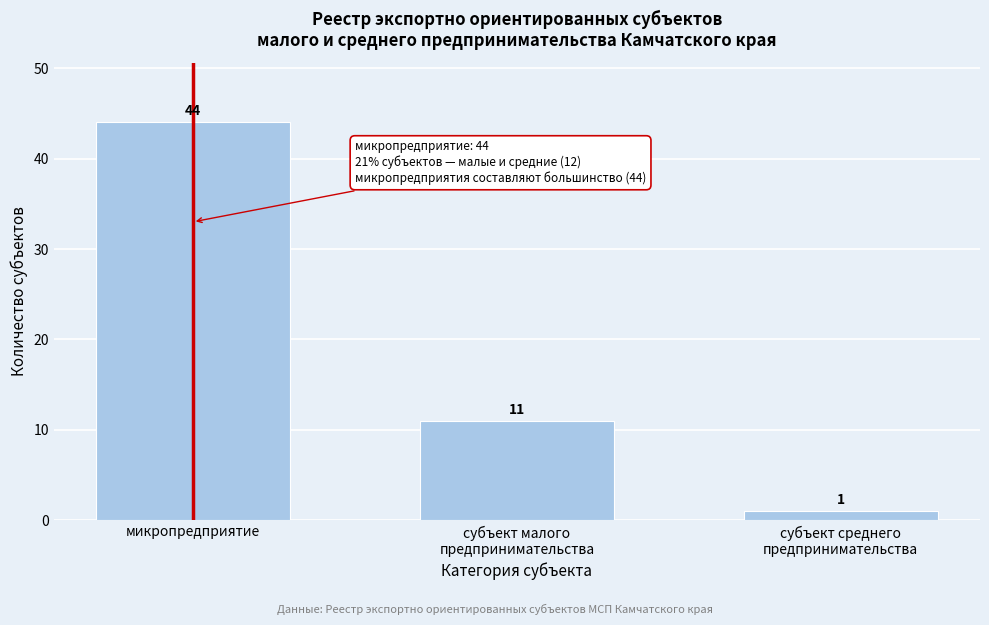

Reading left to right, what are all the values shown in this chart?

44	11	1